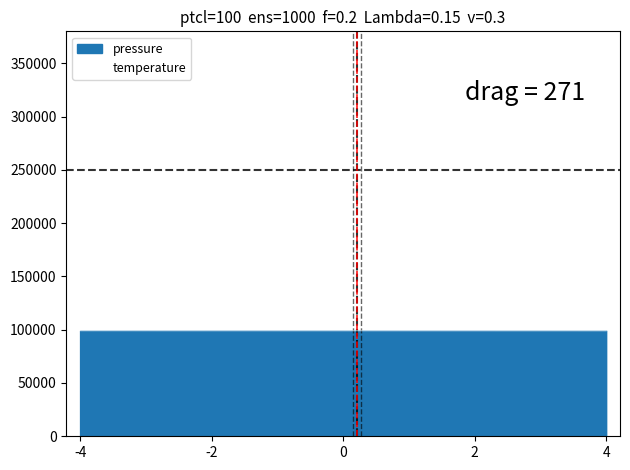

Reading left to right, extract all data points from this chart.

99173.3	99180.0	99176.0	99147.9	99138.6	99134.5	99129.2	99125.2	99122.5	99119.8	99117.2	99114.5	99111.8	99109.1	99106.5	99103.8	99101.1	99098.4	99095.8	99093.1